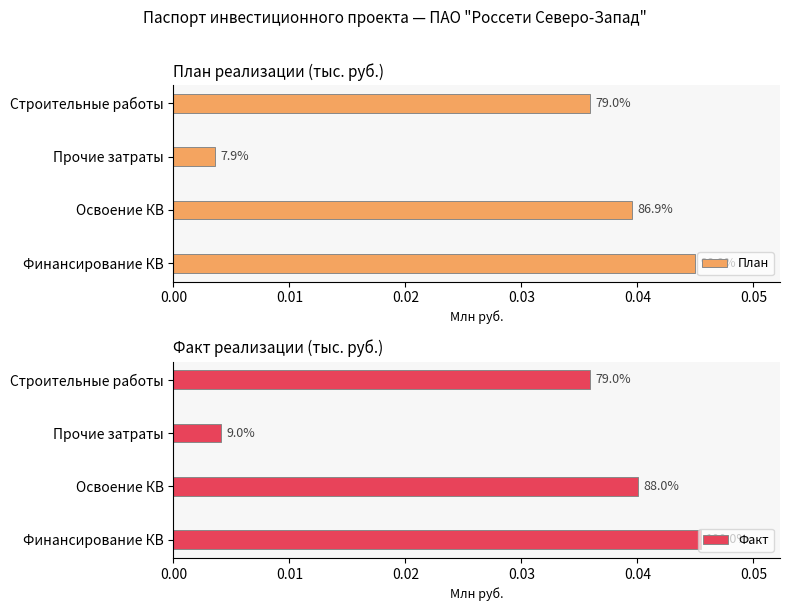

The value of План at 0.02 is 0.0. True or false?

False